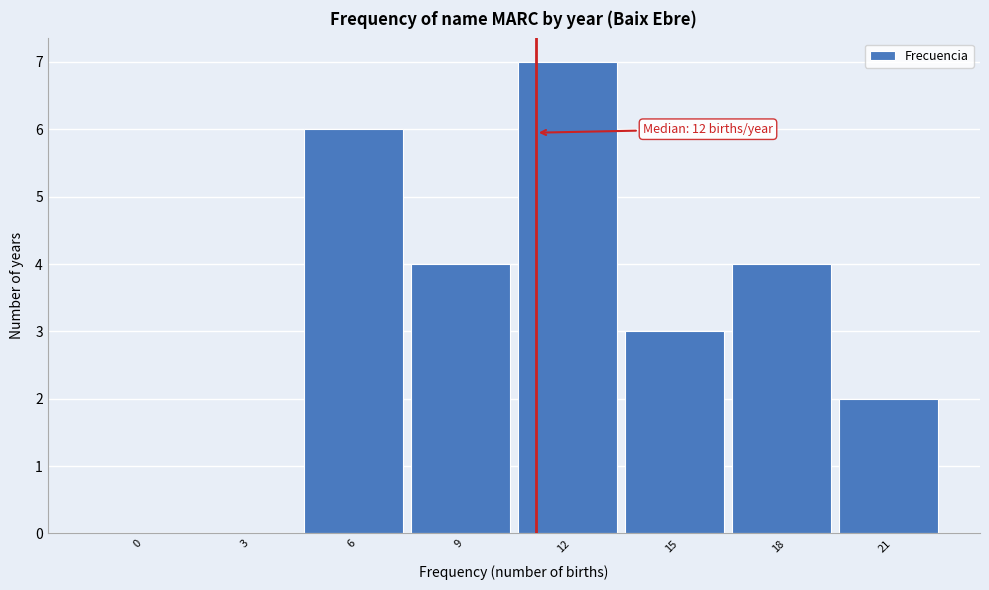

Reading left to right, list all the values displayed in this chart.

0=0	3=0	6=6	9=4	12=7	15=3	18=4	21=2